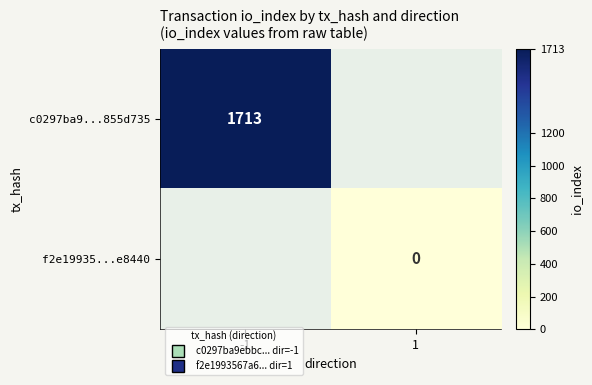

List the series in order of their peak value, highest first.

c0297ba9...855d735, f2e19935...e8440